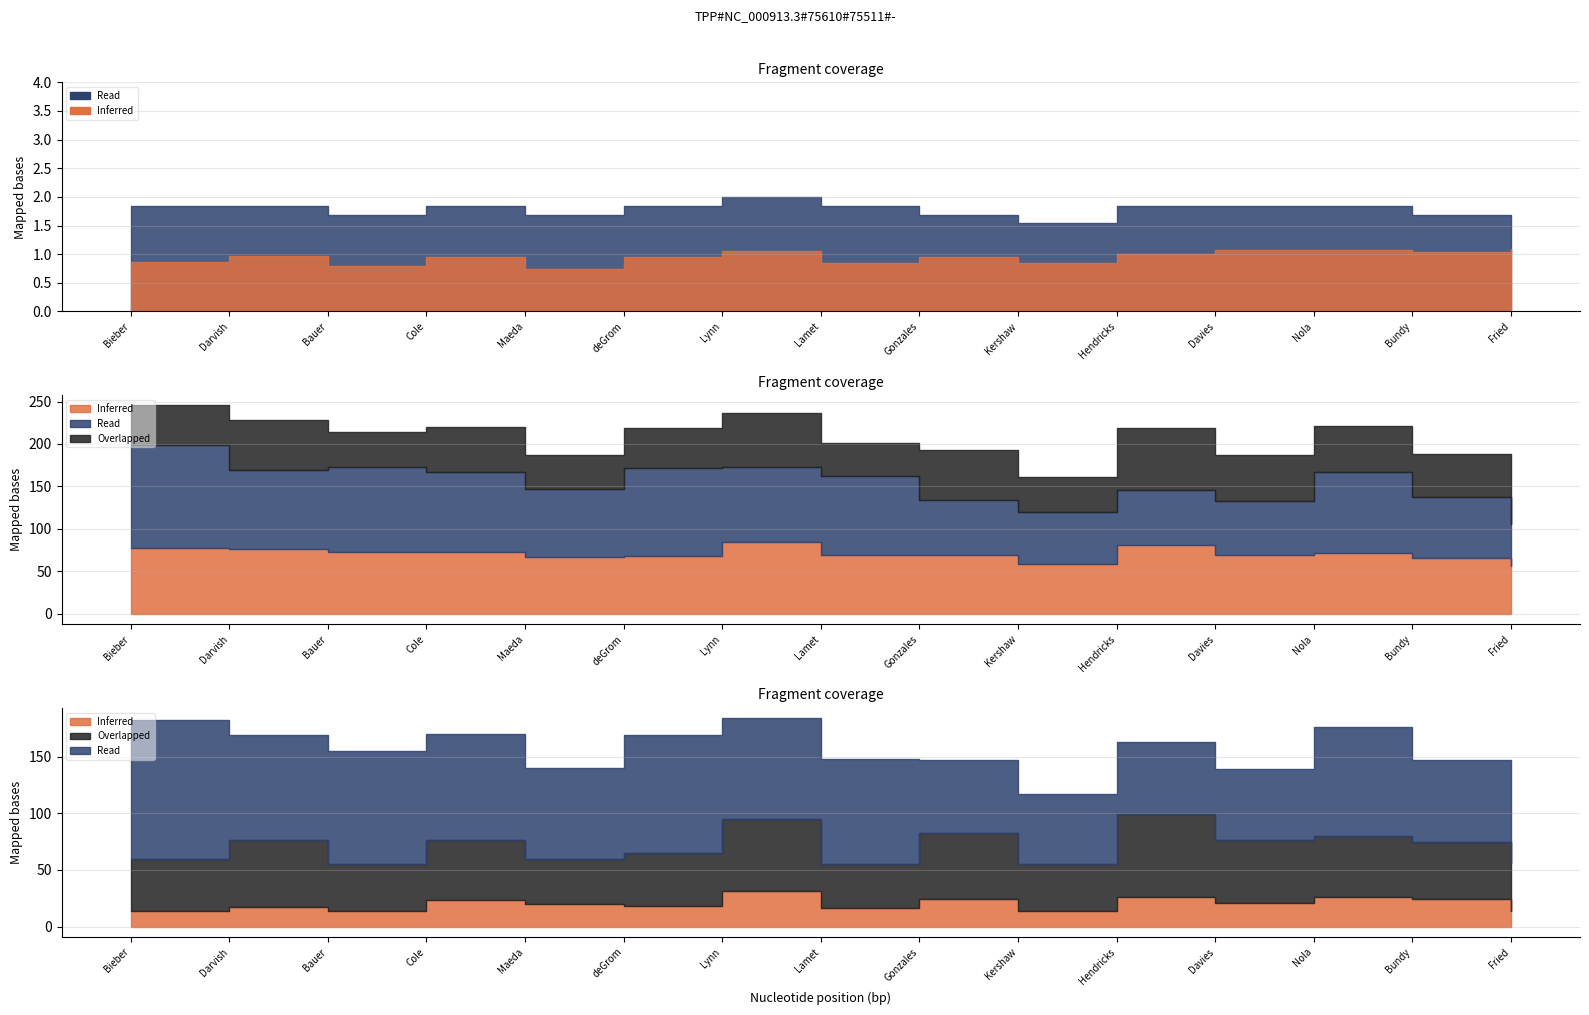

Which label corresponds to the smallest value in the chart?

Maeda